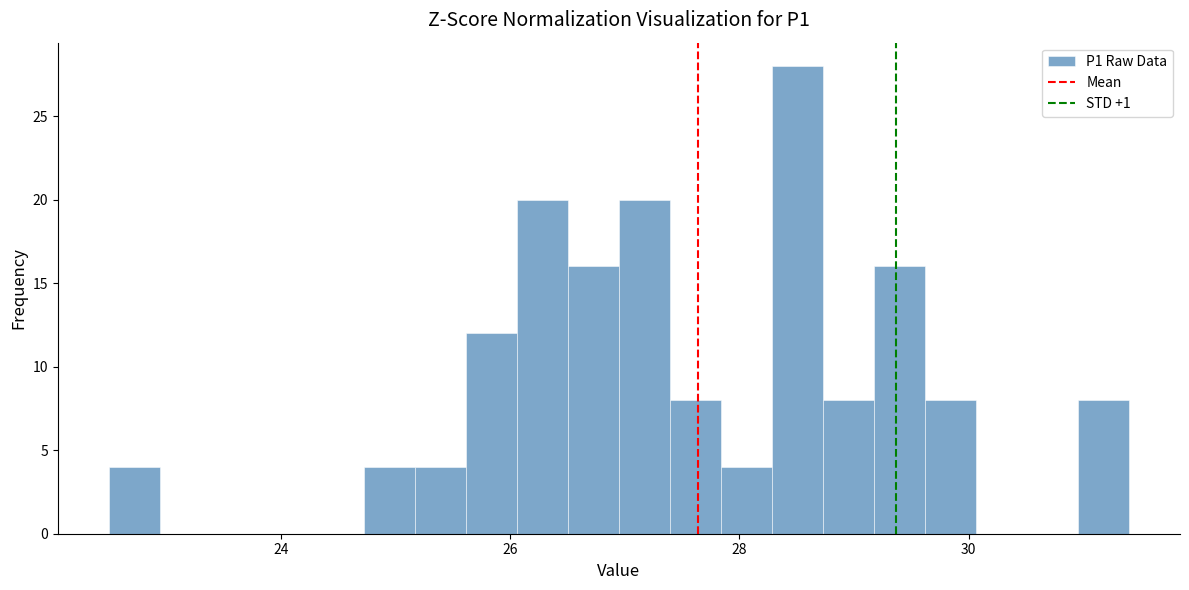

Around what value on the x-axis is the tallest bar? Give the approximate position of its centre, as read against the axis.

28.6